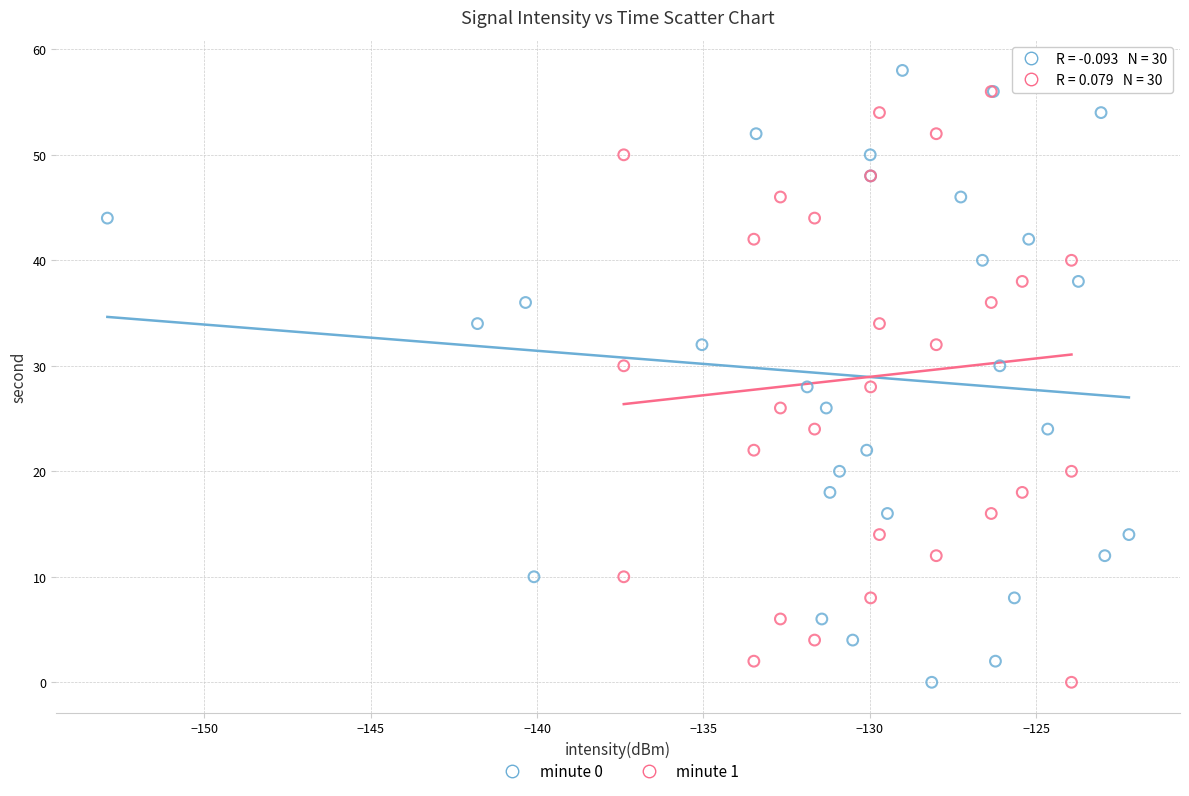

What are all the series names shown in the legend?

minute 0, minute 1